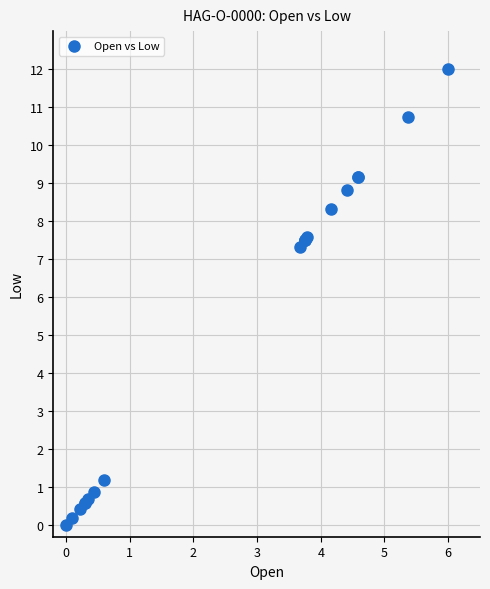

What Y value in the scatter plot is closest to 6?

7.3